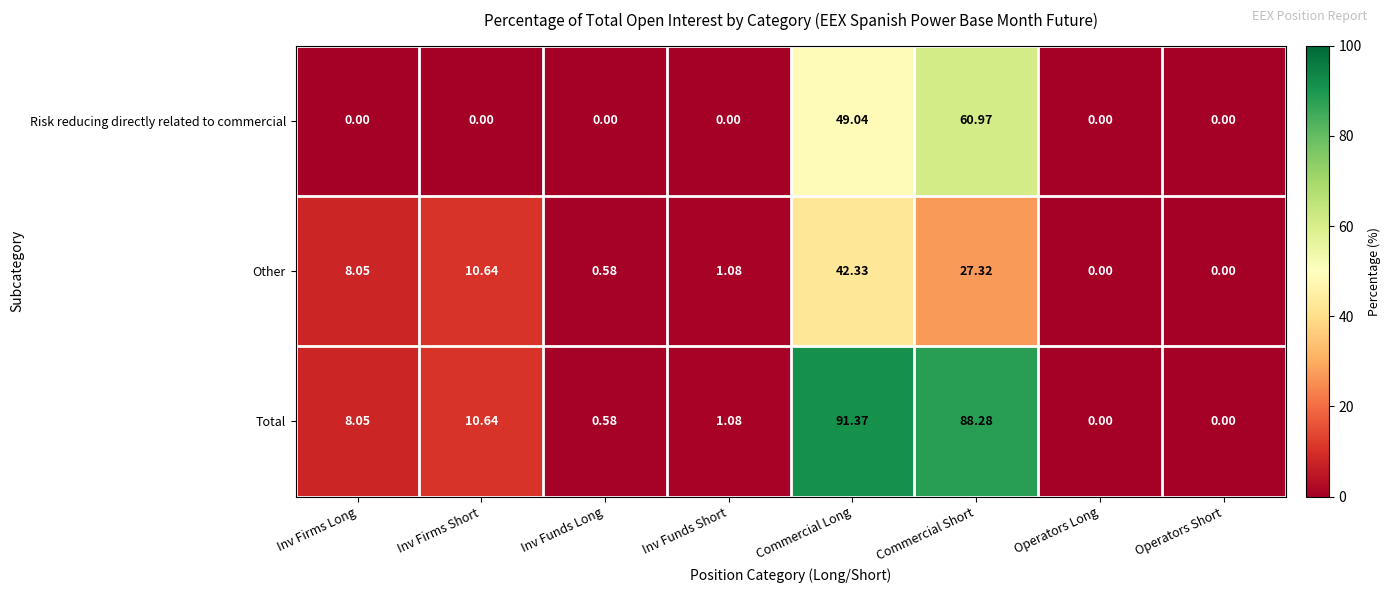

Which series has the widest spread of values?

Total